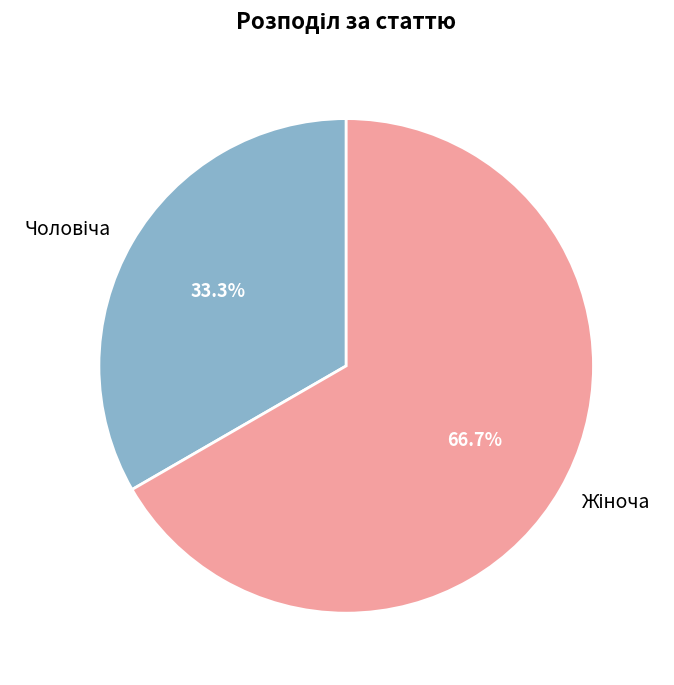

Does any single category account for the majority?

Yes